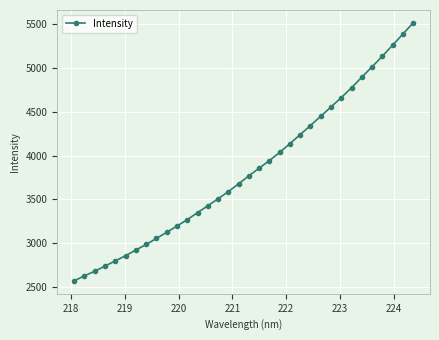

What is the sum of all values?

130360.1